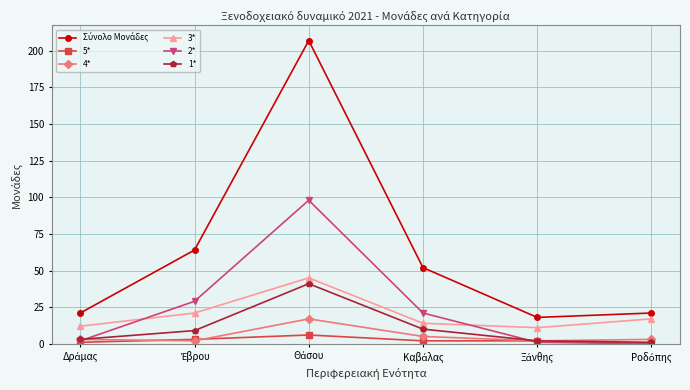

What is the greatest value displayed?

207